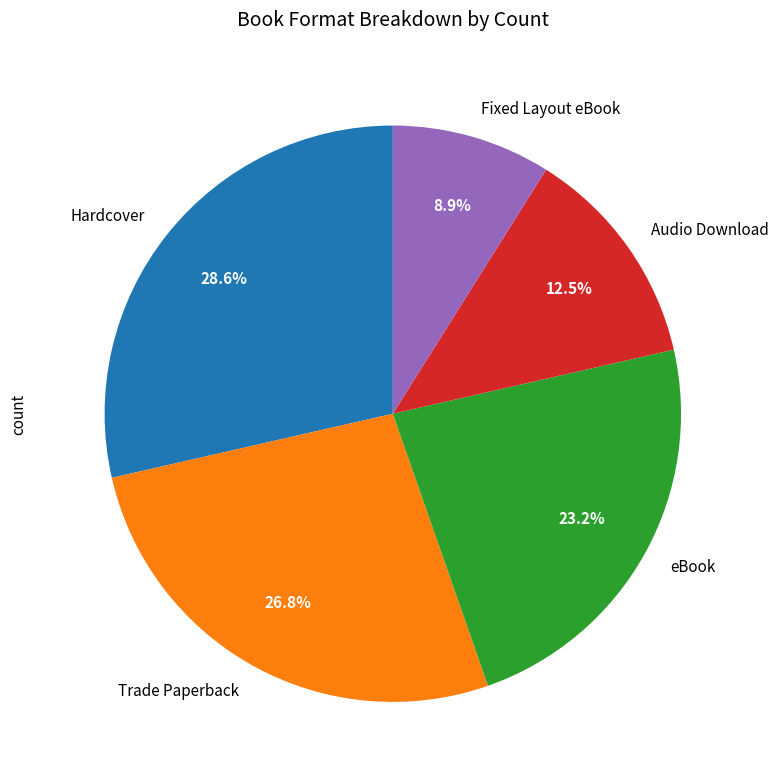

Which slice is the largest?

Hardcover